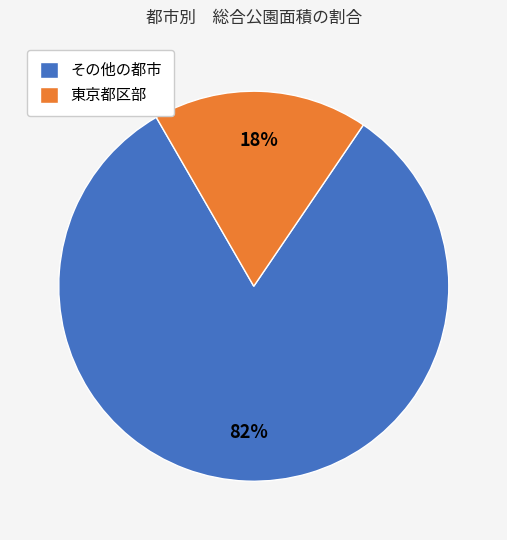

To the nearest percent, what is the average slice percentage?

50%